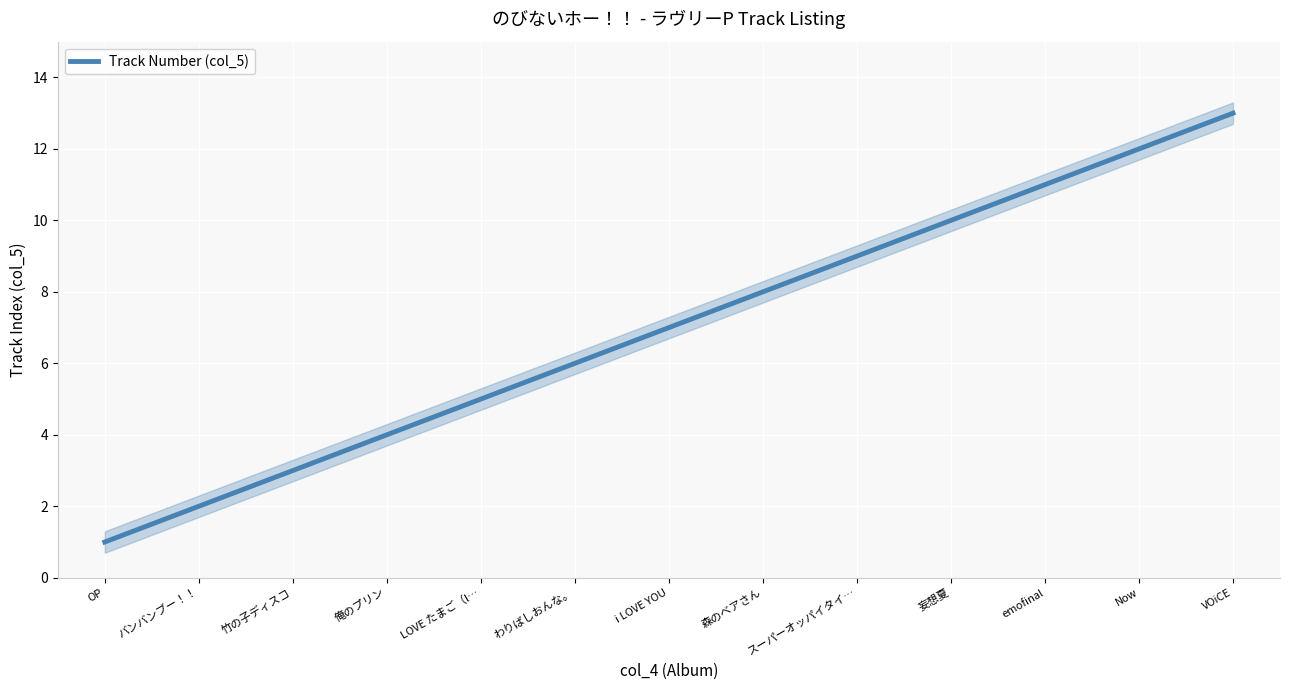

Reading left to right, what are all the values shown in this chart?

1	2	3	4	5	6	7	8	9	10	11	12	13